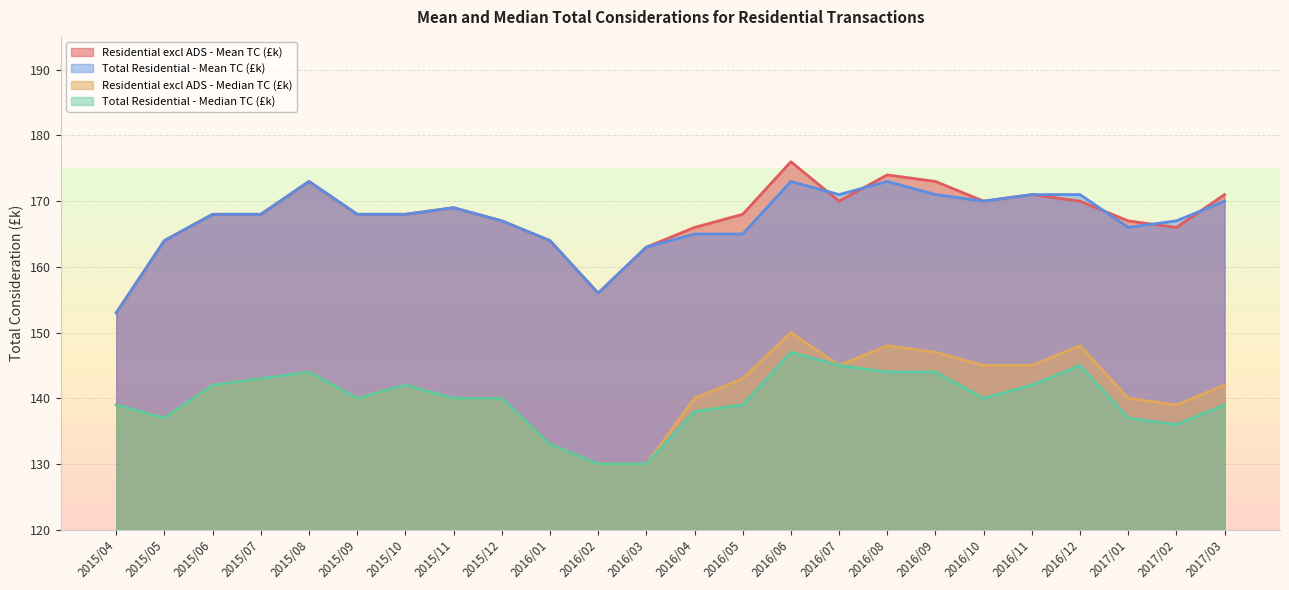

What is the minimum value for Residential excl ADS - Mean TC (£k)?

153